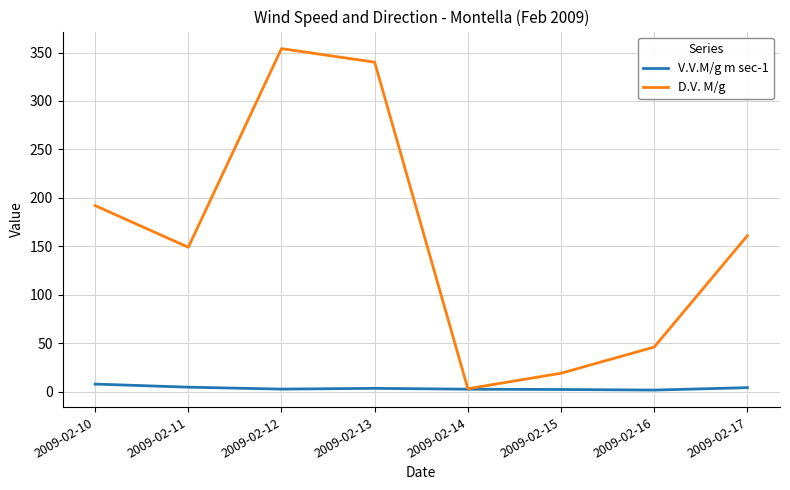

What is the spread (max minus min) of values at 2009-02-10?

184.2